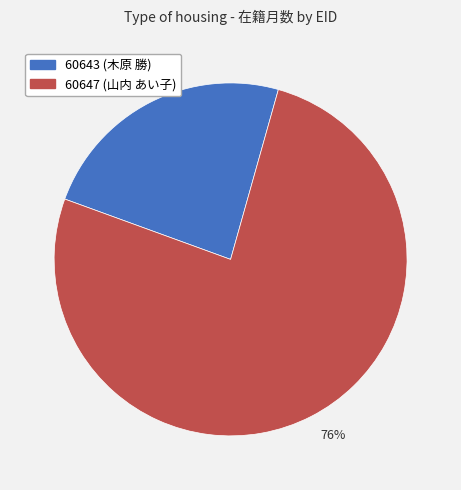

What percentage is the 60647 slice, to the nearest percent?

76%